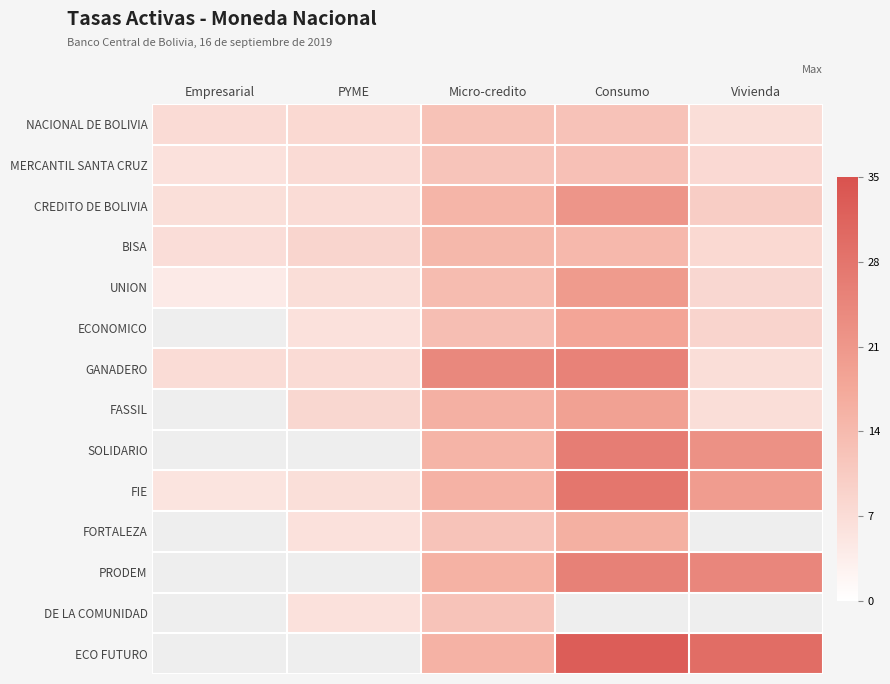

What is the average value of the FIE series?

15.1